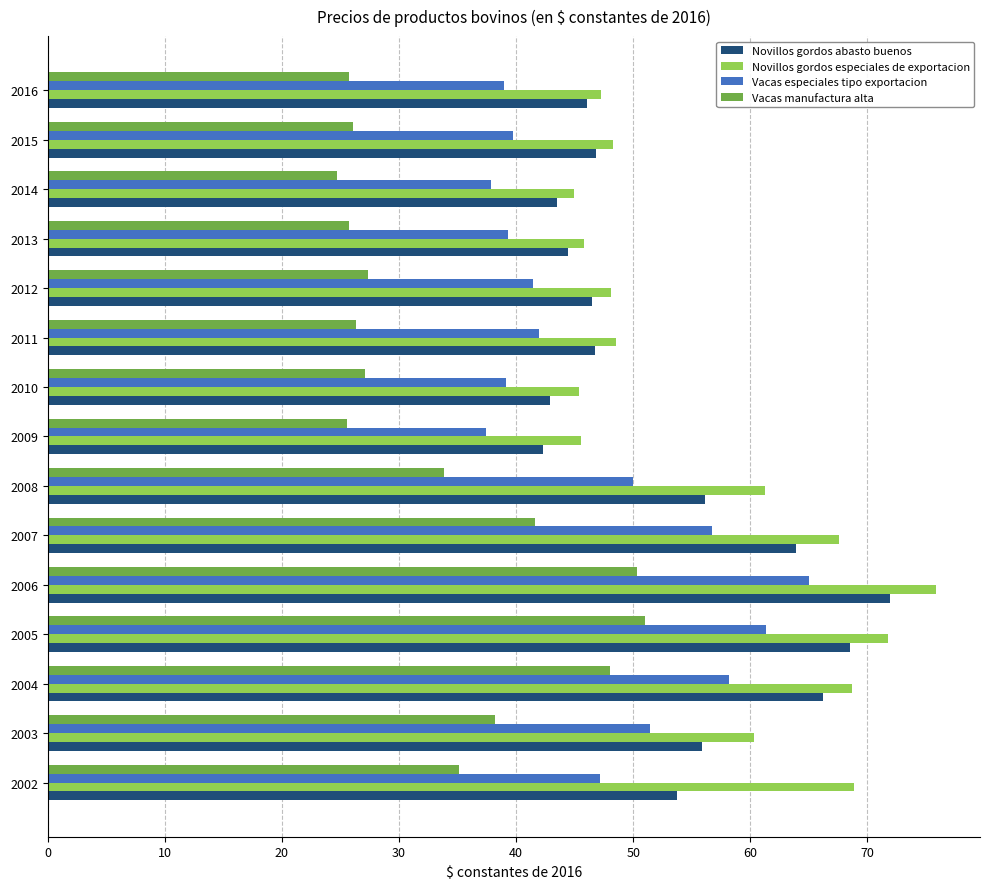

What value does the Novillos gordos especiales de exportacion series have at 2013?

45.8